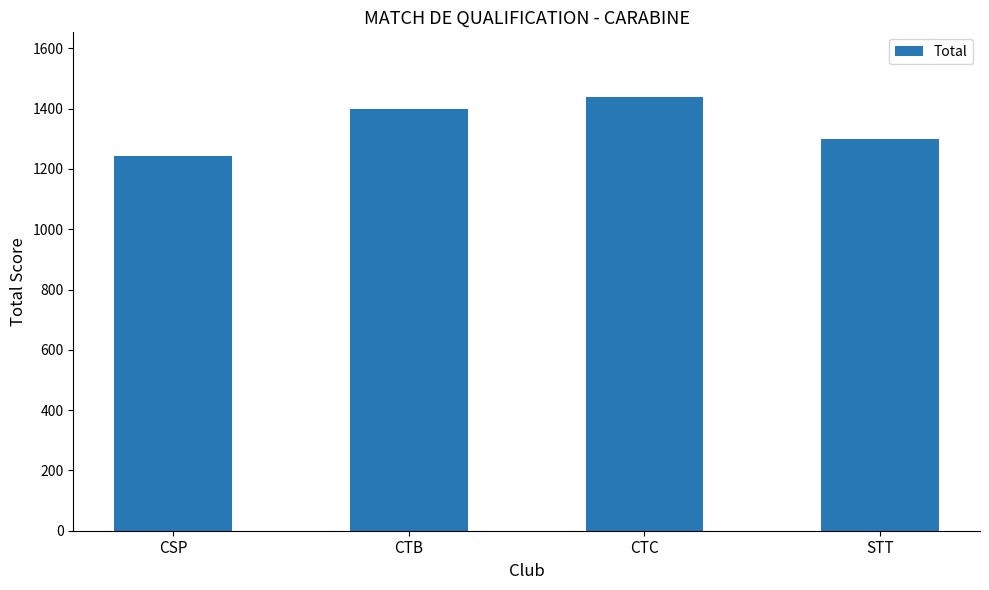

The chart shows a value of 2549.0 at CTC. True or false?

False